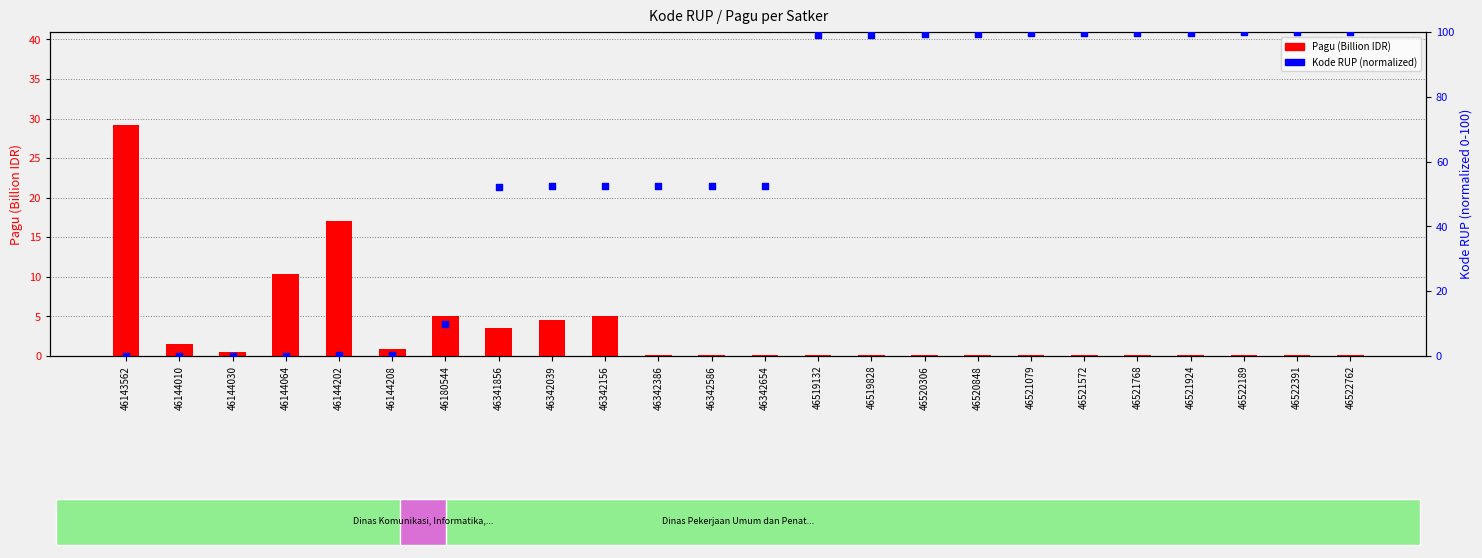

Which series has the largest total across all categories?

Kode RUP (normalized)